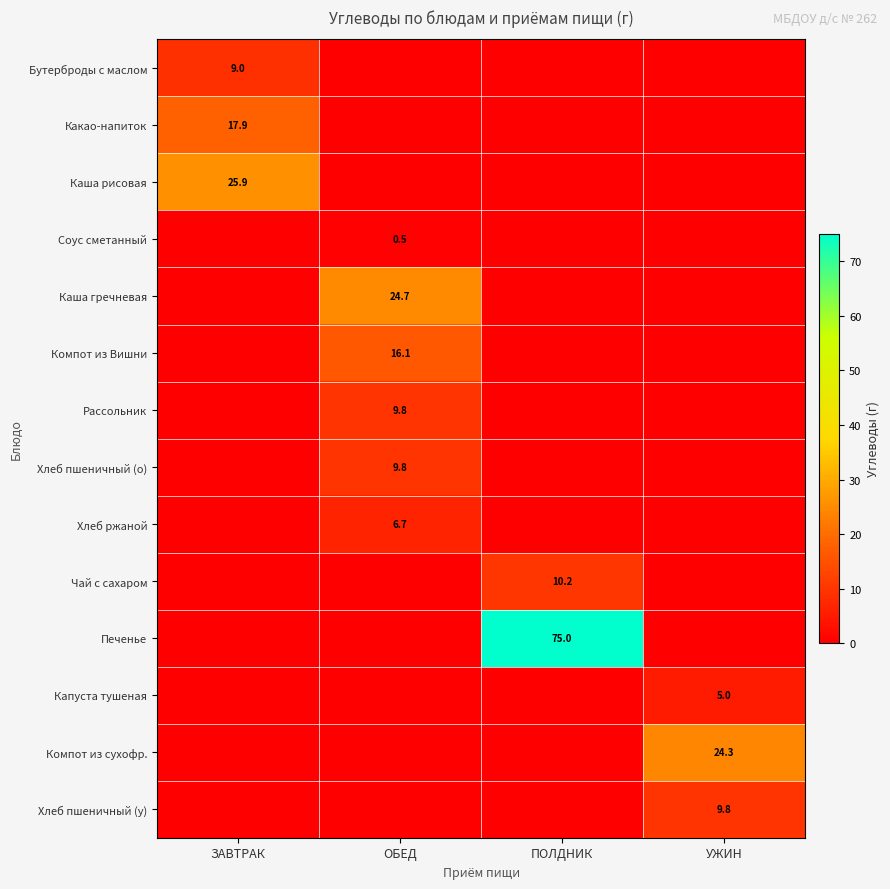

True or false: Печенье has a value of 25.9 at ПОЛДНИК.

False